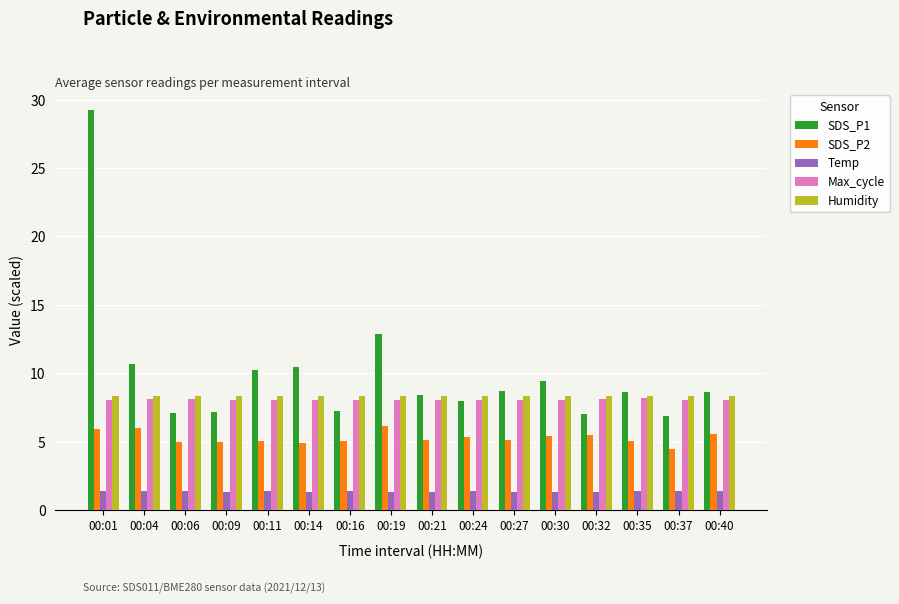

The SDS_P2 series shows 5.5 at 00:32. True or false?

True